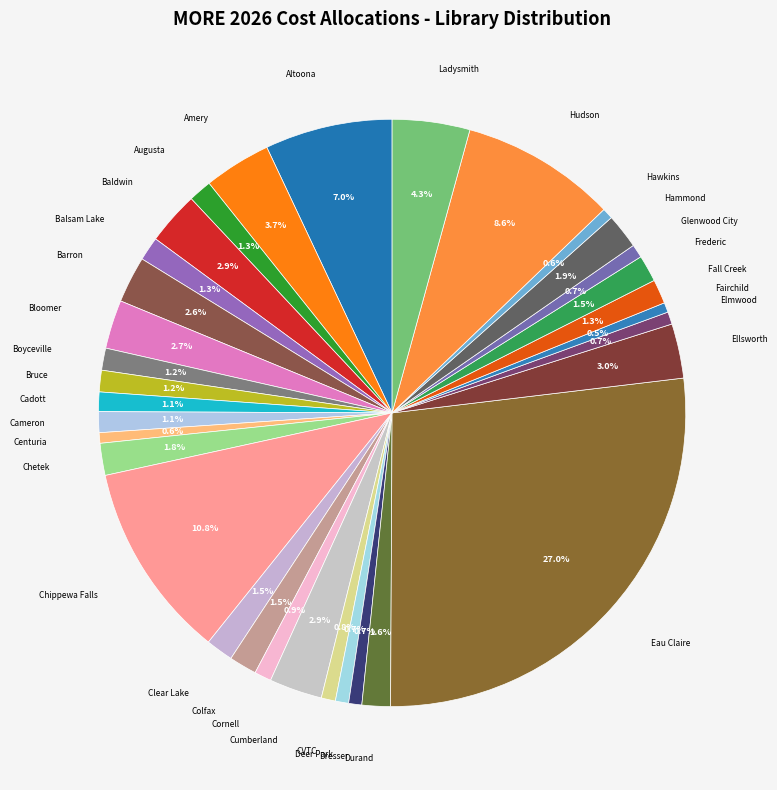

To the nearest percent, what is the difference between the largest and smallest slice percentages?

26%